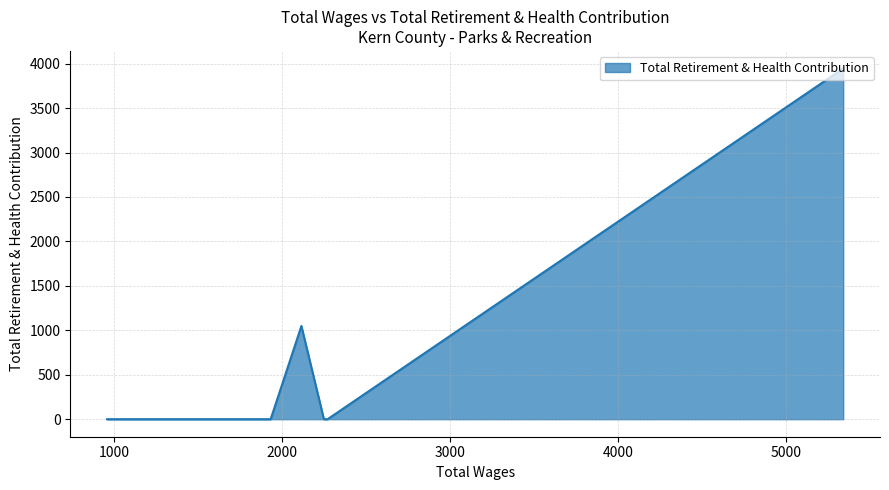

What is the difference between the second highest and second lowest values?

1049